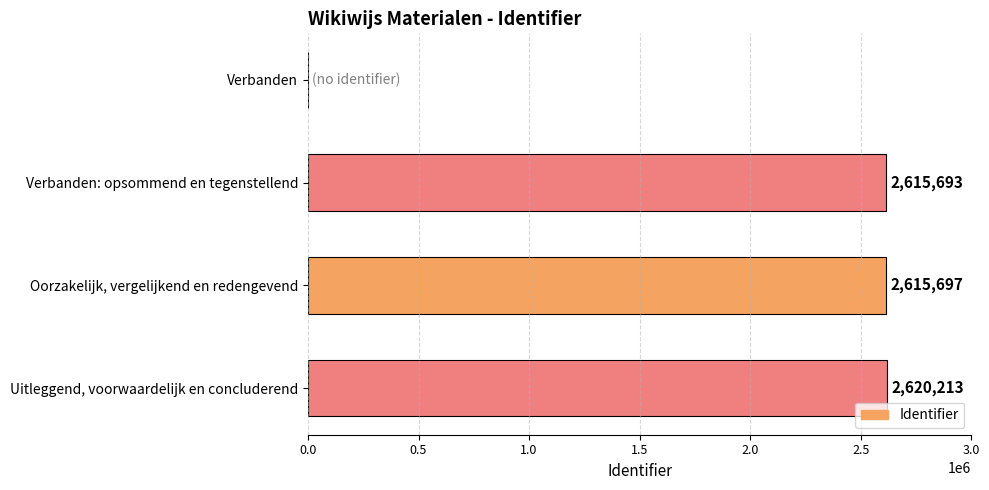

What is the ratio of the value at Verbanden: opsommend en tegenstellend to the value at Uitleggend, voorwaardelijk en concluderend?

1.0